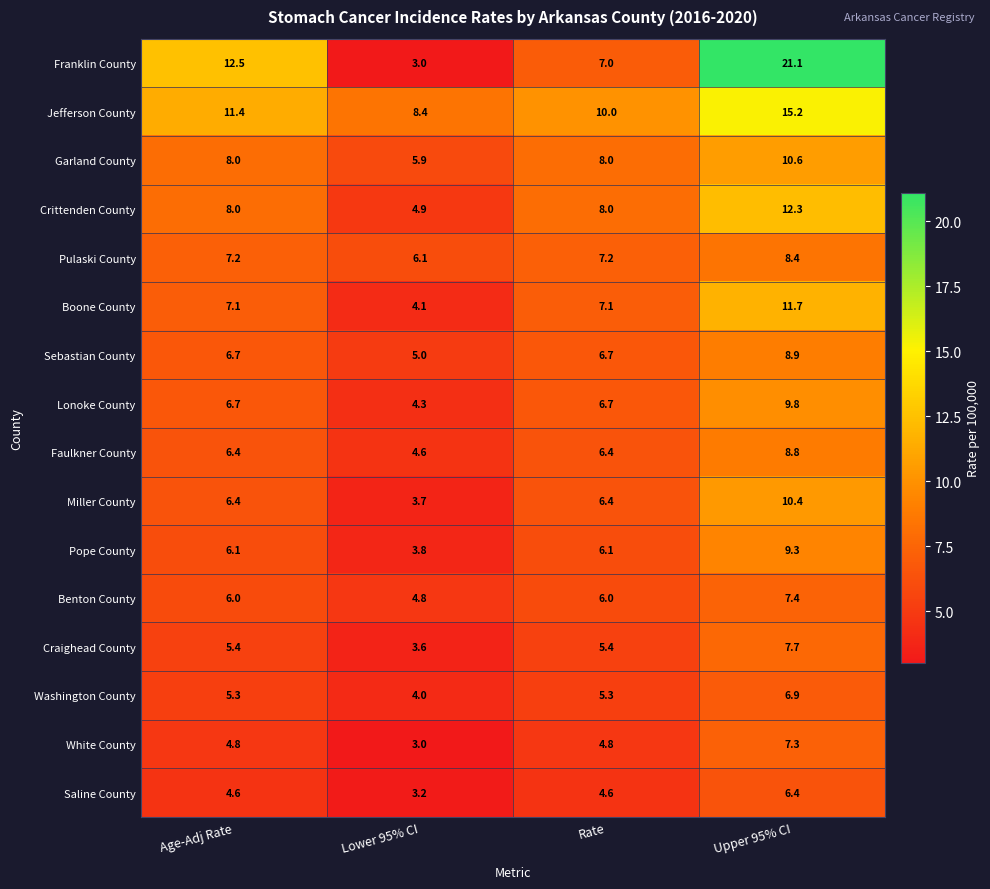

The Garland County series shows 5.9 at Lower 95% CI. True or false?

True